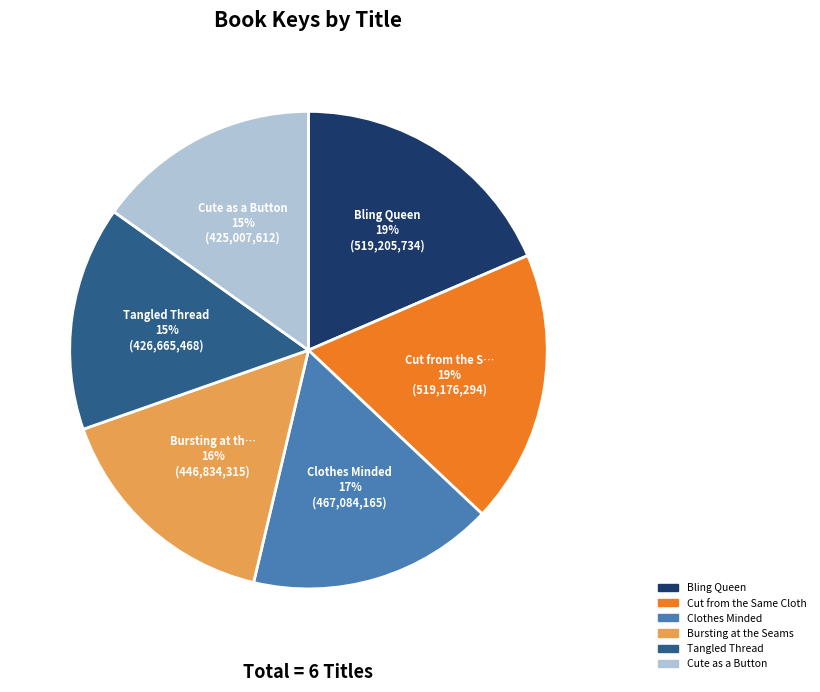

To the nearest percent, what percentage of the pie is Cut from the Same Cloth?

19%